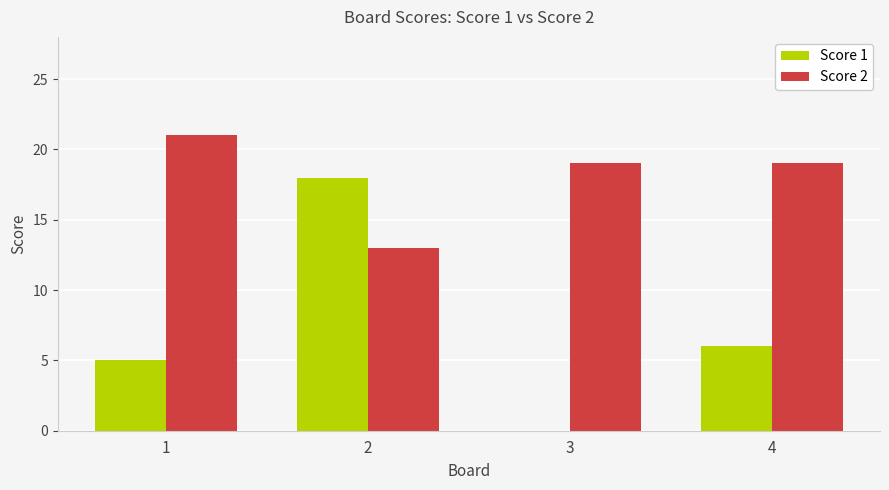

Where does the Score 1 series first go above 6?

2